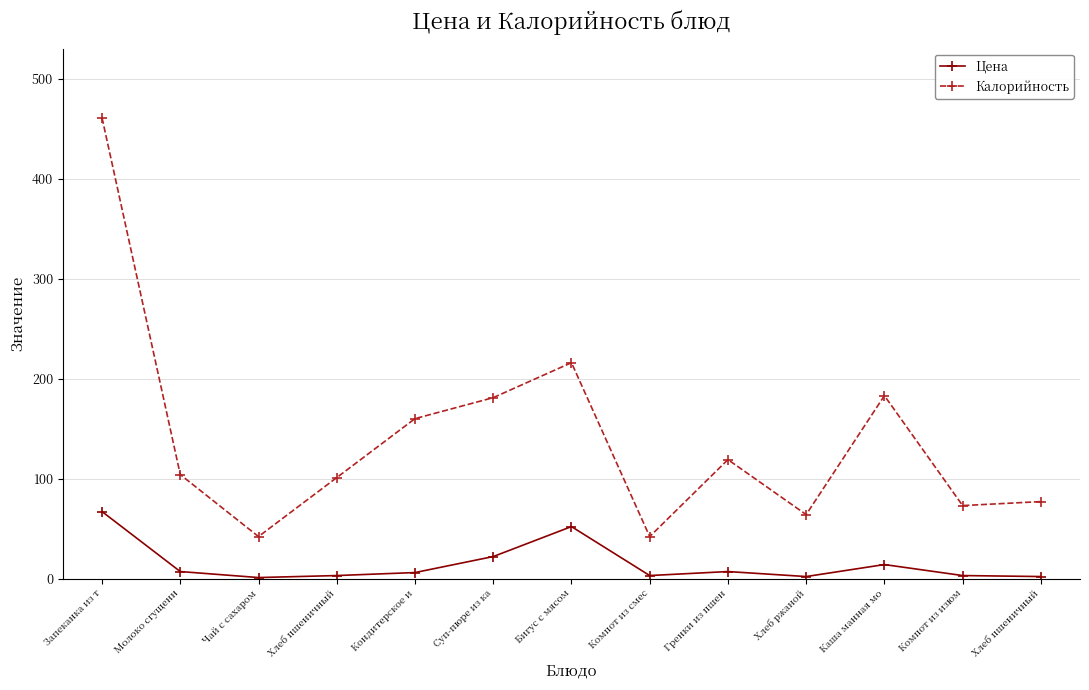

What is the smallest value displayed?

1